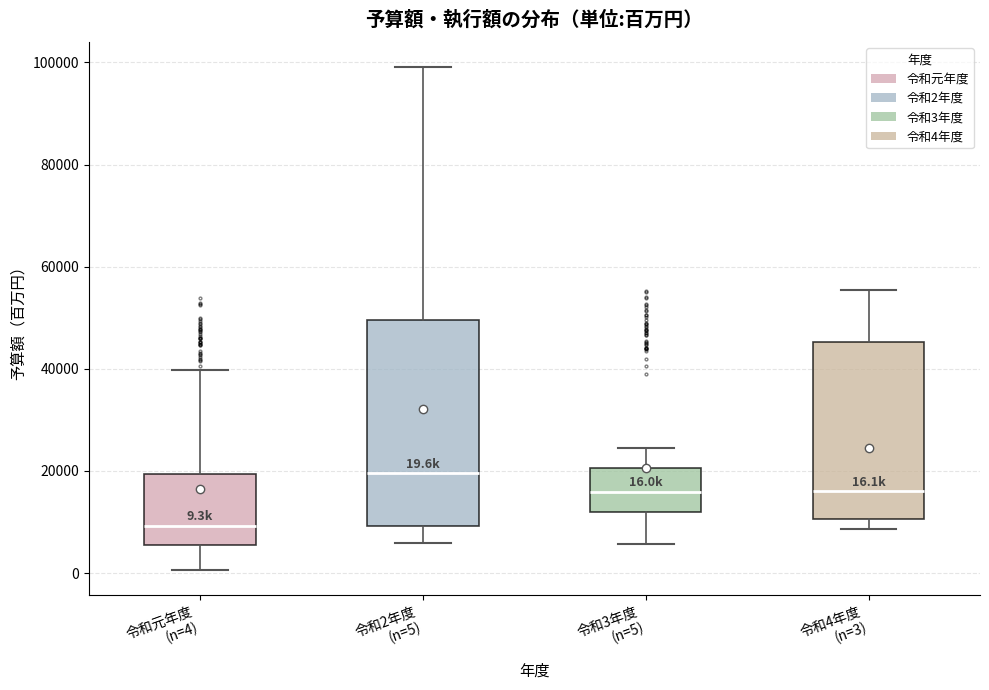

Which box has the lowest median line?

令和元年度 (n=4)